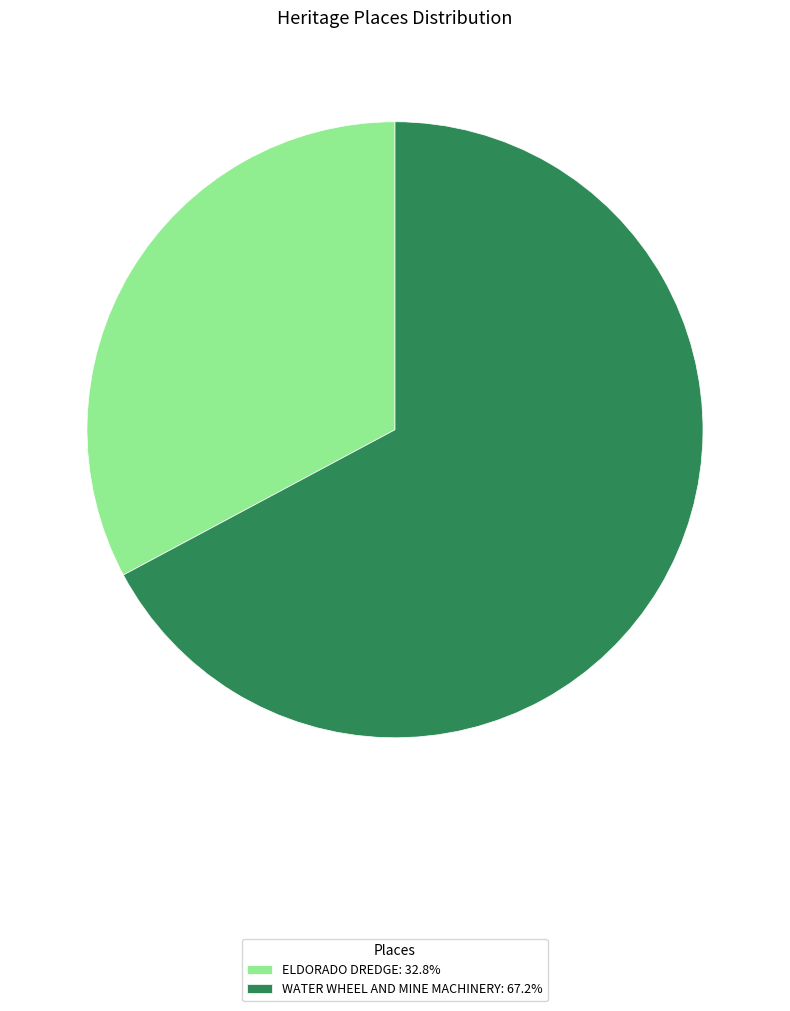

The WATER WHEEL AND MINE MACHINERY slice represents 67% of the pie. True or false?

True